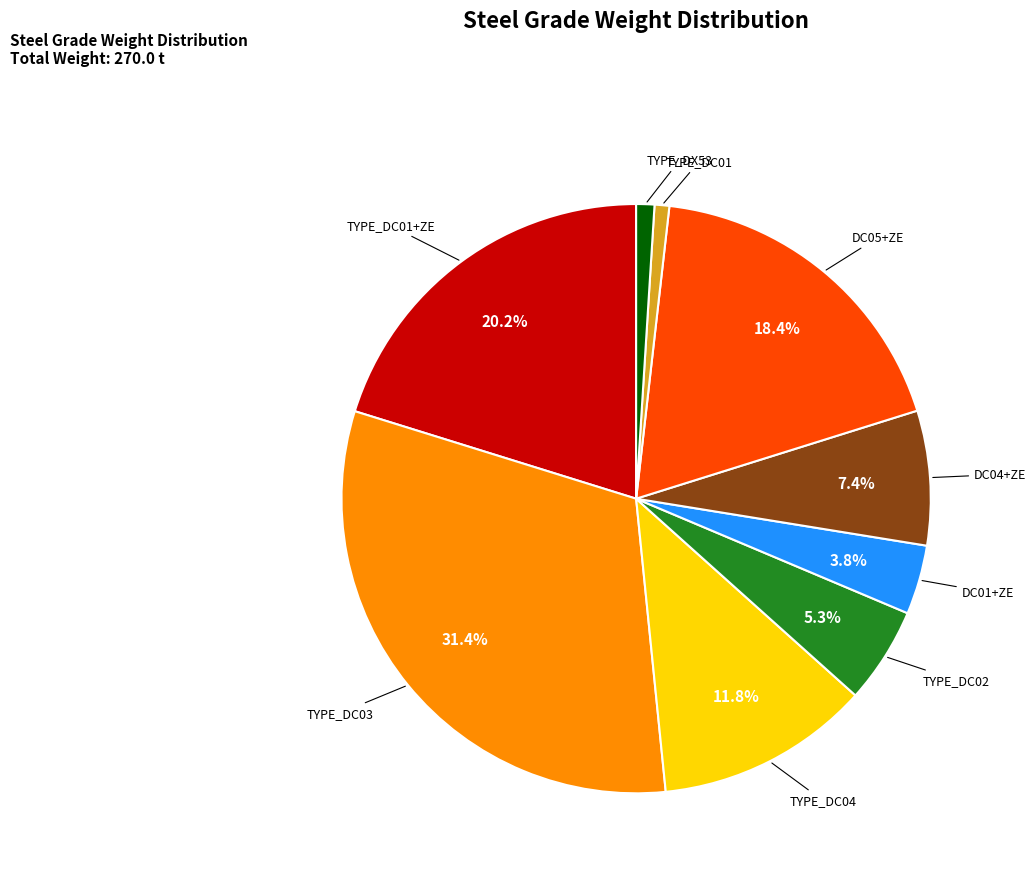

Is there any slice that represents more than half of the pie?

No